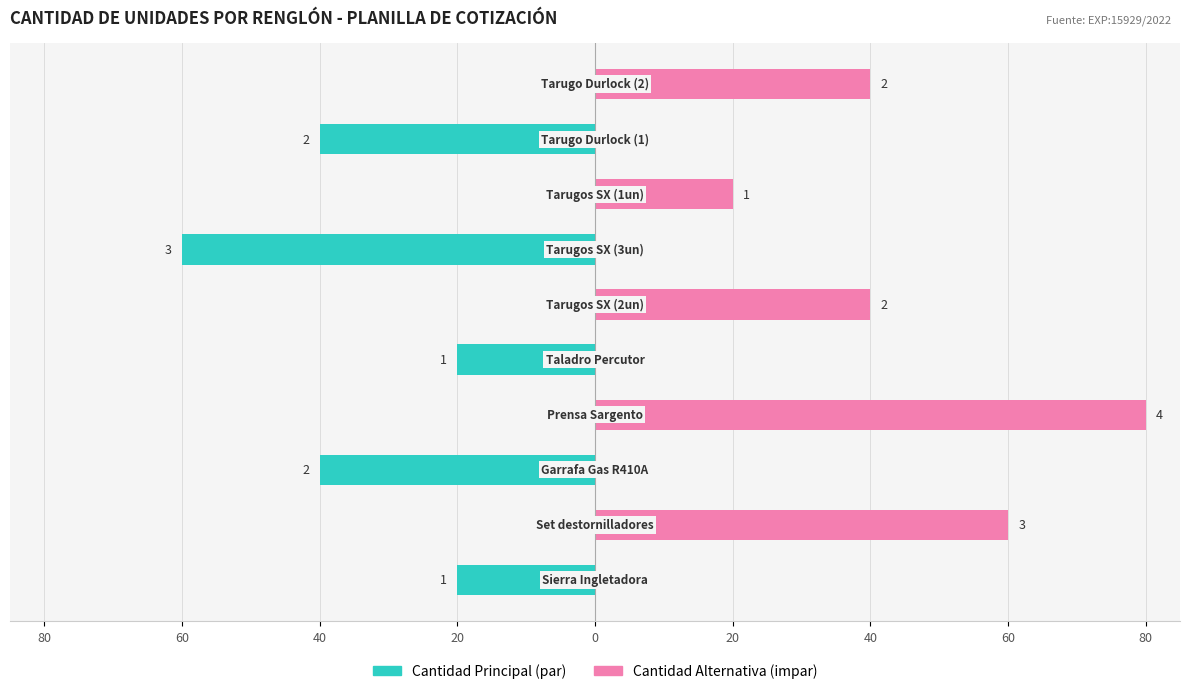

Rank the series by their maximum value, from lowest to highest.

Cantidad Principal, Cantidad Alternativa